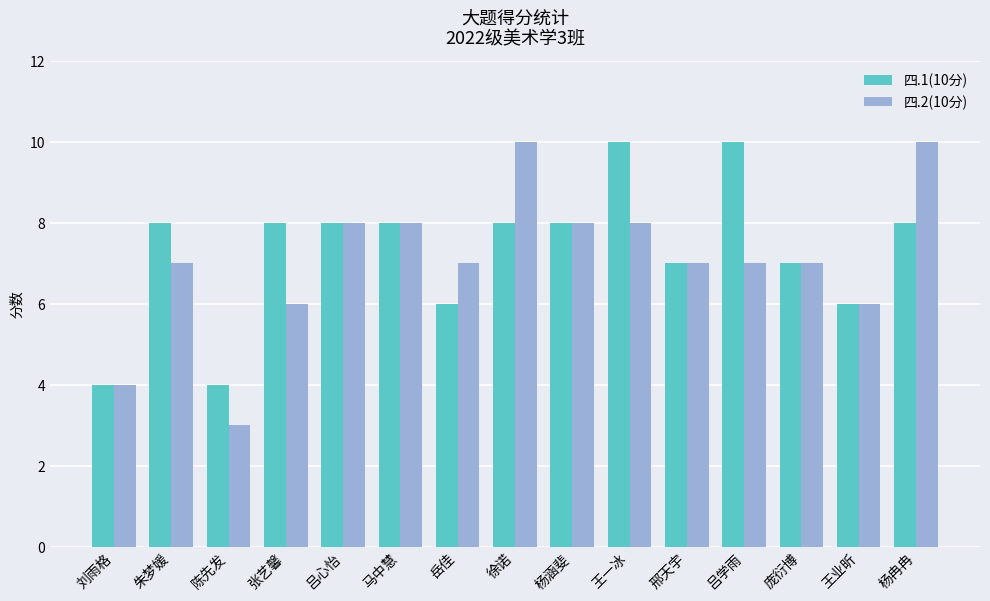

Reading left to right, extract all data points from this chart.

四.1(10分): 4	8	4	8	8	8	6	8	8	10	7	10	7	6	8
四.2(10分): 4	7	3	6	8	8	7	10	8	8	7	7	7	6	10